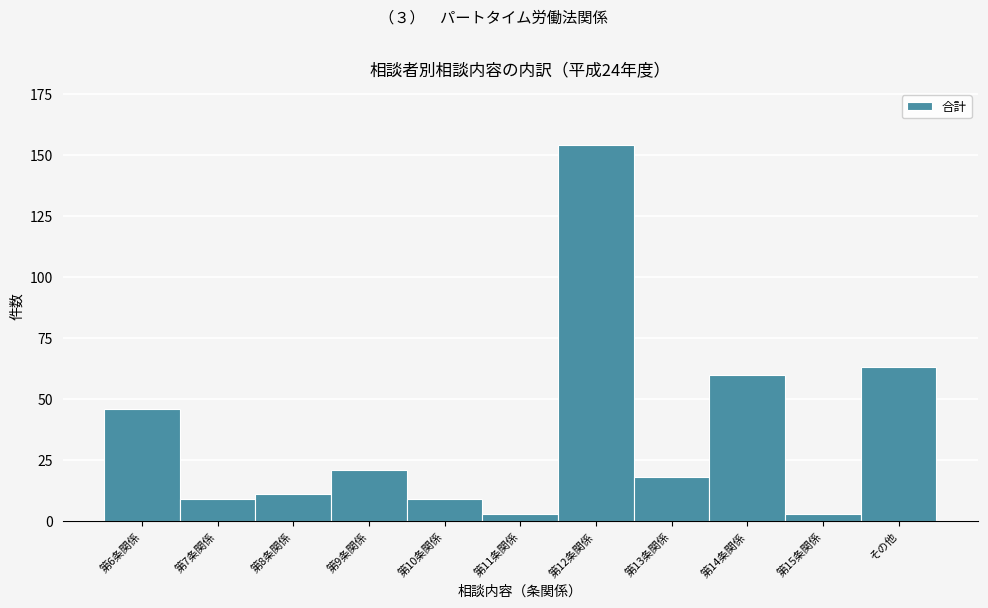

Reading right to left, extract all data points from this chart.

63	3	60	18	154	3	9	21	11	9	46